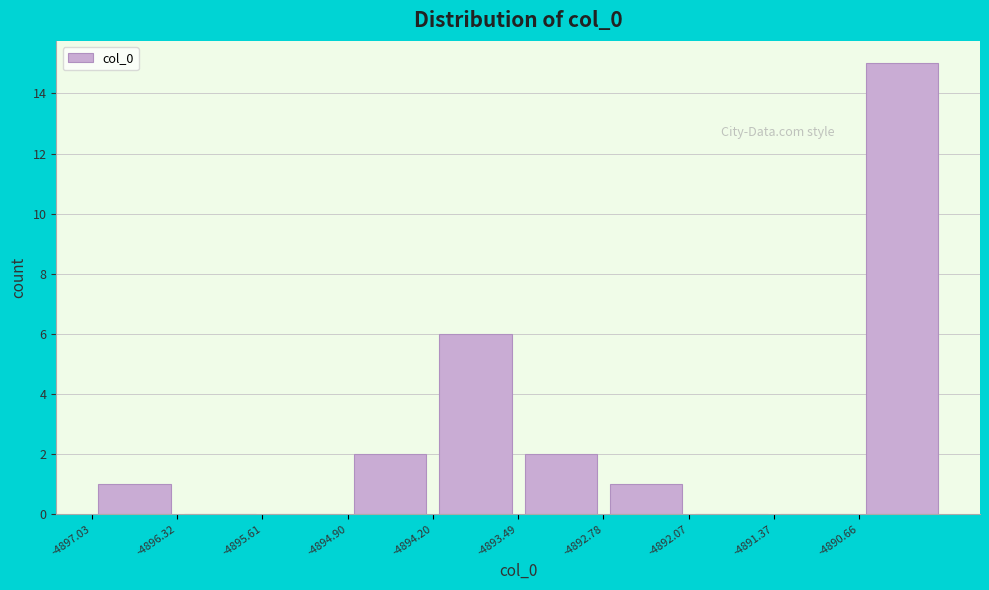

What is the height of the bar covering -4893.5 to -4892.8 on the x-axis? Neither the bar edges nor the heights are printed on the chart, so give them approximately, as read against the axes.

2